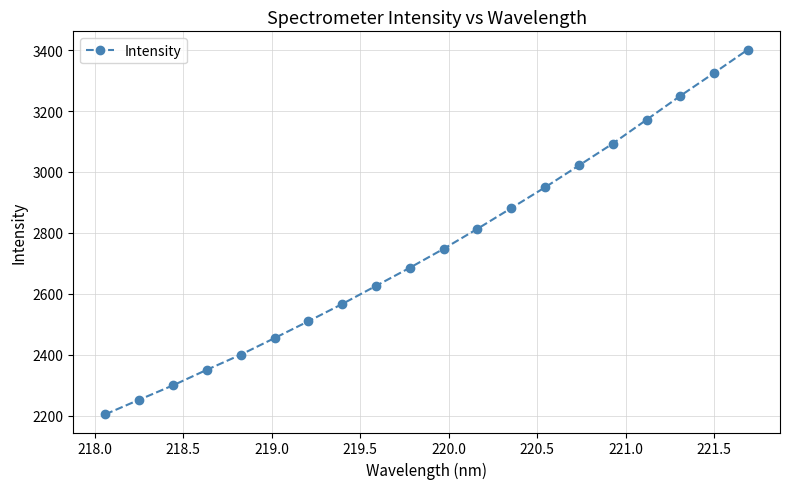

What is the value of the 1st point from the left?

2204.5